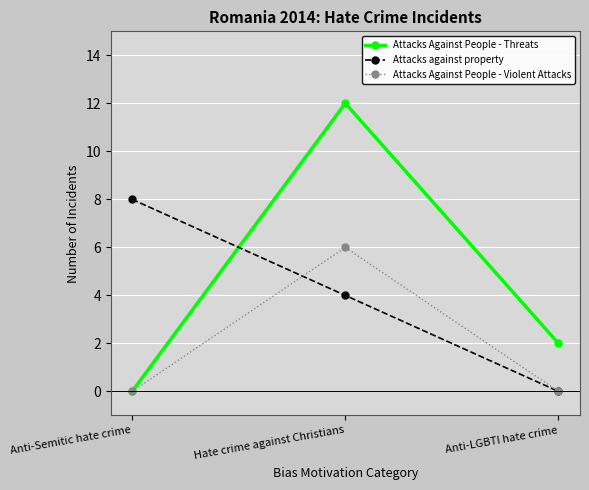

Reading left to right, extract all data points from this chart.

Attacks Against People - Threats: Anti-Semitic hate crime=0	Hate crime against Christians=12	Anti-LGBTI hate crime=2
Attacks against property: Anti-Semitic hate crime=8	Hate crime against Christians=4	Anti-LGBTI hate crime=0
Attacks Against People - Violent Attacks: Anti-Semitic hate crime=0	Hate crime against Christians=6	Anti-LGBTI hate crime=0